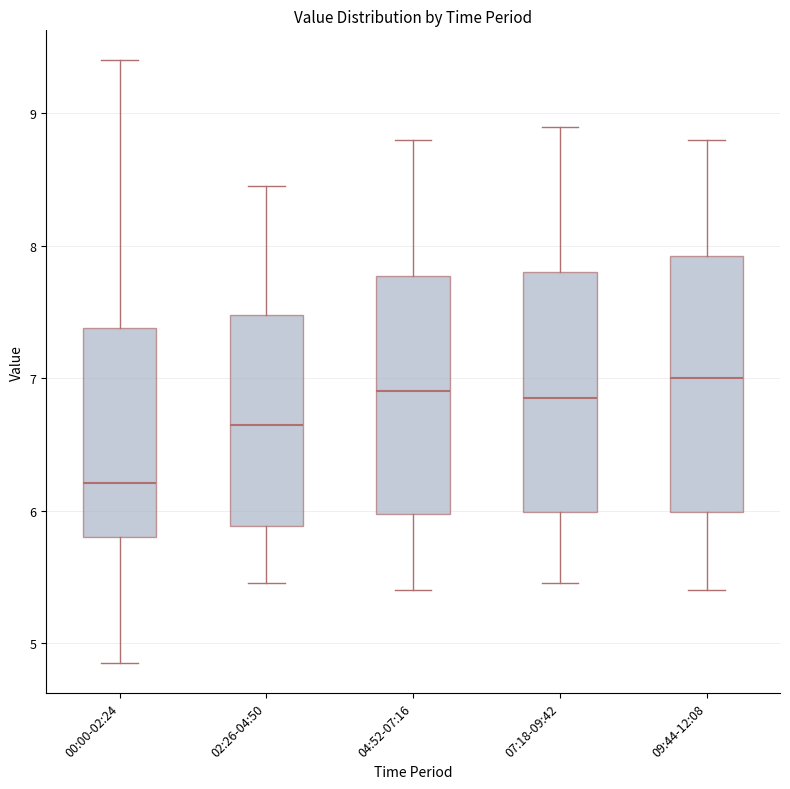

Where does the upper whisker of the box for 00:00-02:24 end on the y-axis? The values are not printed on the chart, so give them approximately, as read against the axis.

9.4